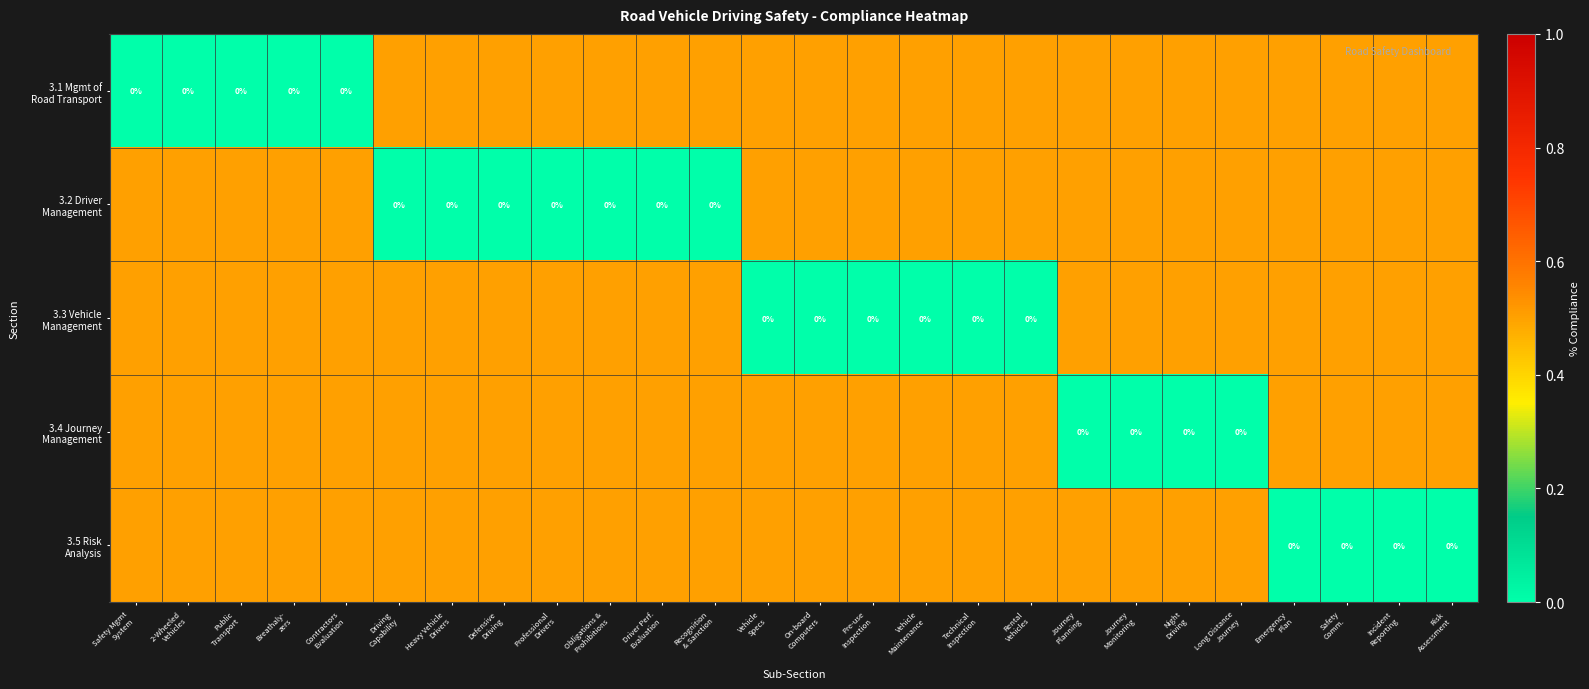

At which label does 3.1 Mgmt of Road Transport reach its minimum?

Safety Mgmt System